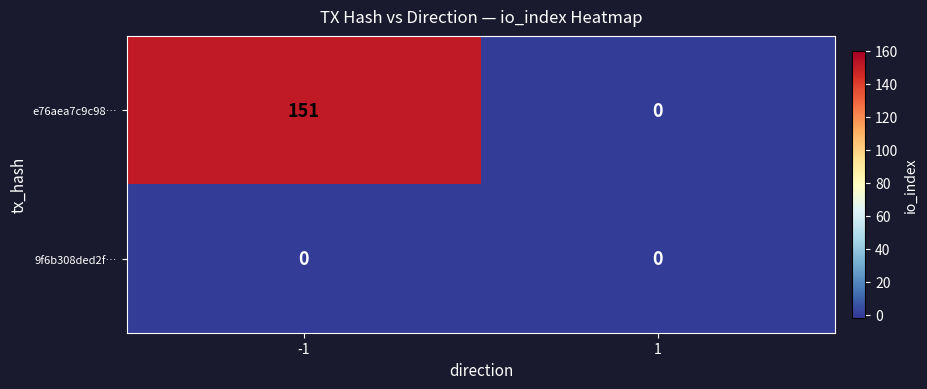

True or false: e76aea7c9c98… has a value of 0 at 1.

True